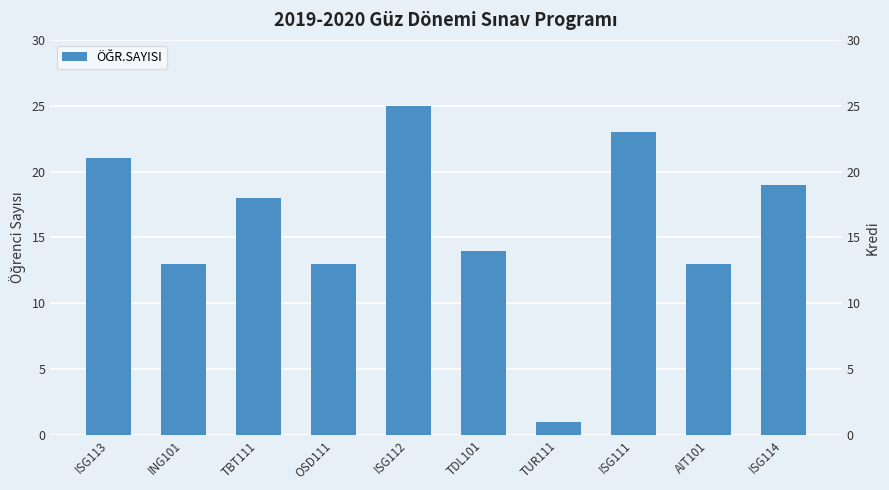

Reading left to right, list all the values displayed in this chart.

ISG113=21	ING101=13	TBT111=18	OSD111=13	ISG112=25	TDL101=14	TUR111=1	ISG111=23	AIT101=13	ISG114=19